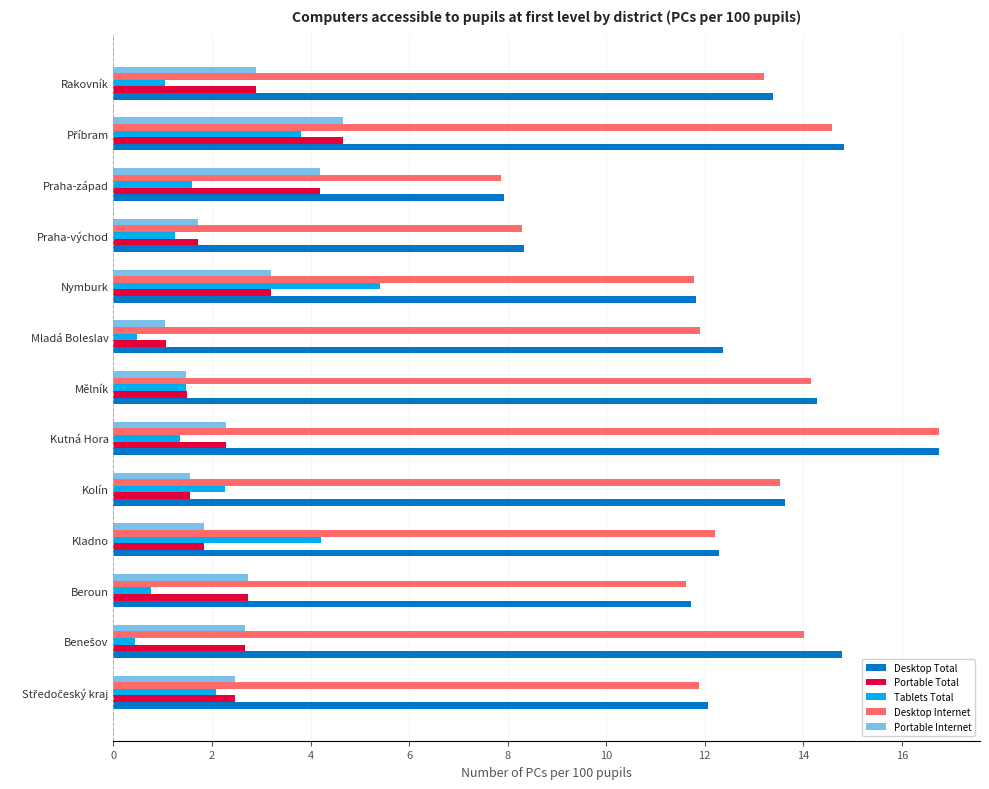

What is the difference between the second highest and second lowest values in the Desktop Total series?

6.5